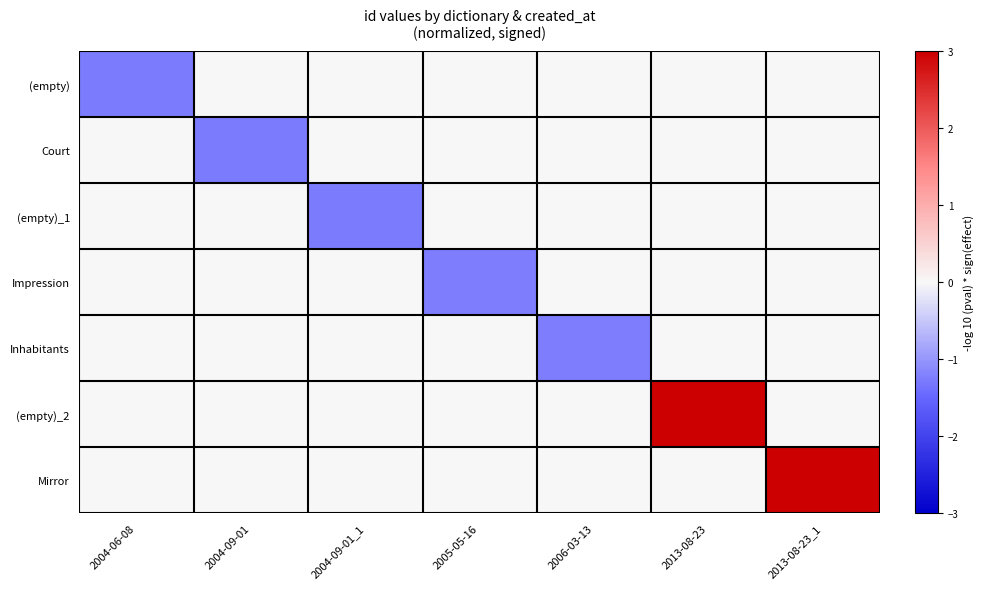

Reading left to right, extract all data points from this chart.

(empty): 2004-06-08=-1.3	2004-09-01=0.0	2004-09-01_1=0.0	2005-05-16=0.0	2006-03-13=0.0	2013-08-23=0.0	2013-08-23_1=0.0
Court: 2004-06-08=0.0	2004-09-01=-1.3	2004-09-01_1=0.0	2005-05-16=0.0	2006-03-13=0.0	2013-08-23=0.0	2013-08-23_1=0.0
(empty)_1: 2004-06-08=0.0	2004-09-01=0.0	2004-09-01_1=-1.3	2005-05-16=0.0	2006-03-13=0.0	2013-08-23=0.0	2013-08-23_1=0.0
Impression: 2004-06-08=0.0	2004-09-01=0.0	2004-09-01_1=0.0	2005-05-16=-1.3	2006-03-13=0.0	2013-08-23=0.0	2013-08-23_1=0.0
Inhabitants: 2004-06-08=0.0	2004-09-01=0.0	2004-09-01_1=0.0	2005-05-16=0.0	2006-03-13=-1.3	2013-08-23=0.0	2013-08-23_1=0.0
(empty)_2: 2004-06-08=0.0	2004-09-01=0.0	2004-09-01_1=0.0	2005-05-16=0.0	2006-03-13=0.0	2013-08-23=3.2	2013-08-23_1=0.0
Mirror: 2004-06-08=0.0	2004-09-01=0.0	2004-09-01_1=0.0	2005-05-16=0.0	2006-03-13=0.0	2013-08-23=0.0	2013-08-23_1=3.2